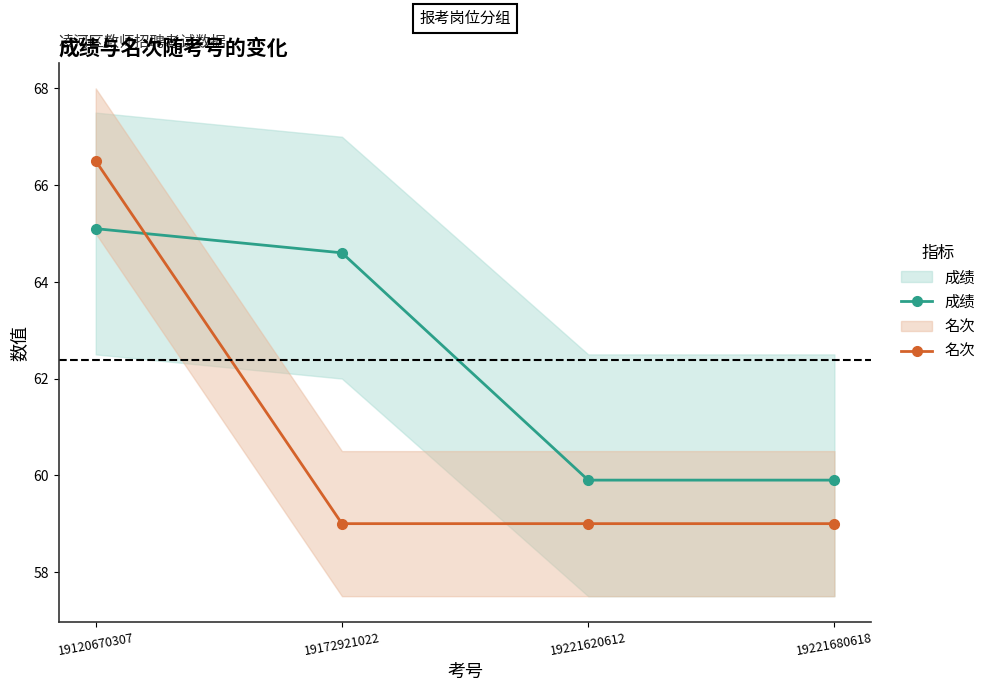

Which series ends up on top after the final intersection of 成绩 and 名次?

成绩